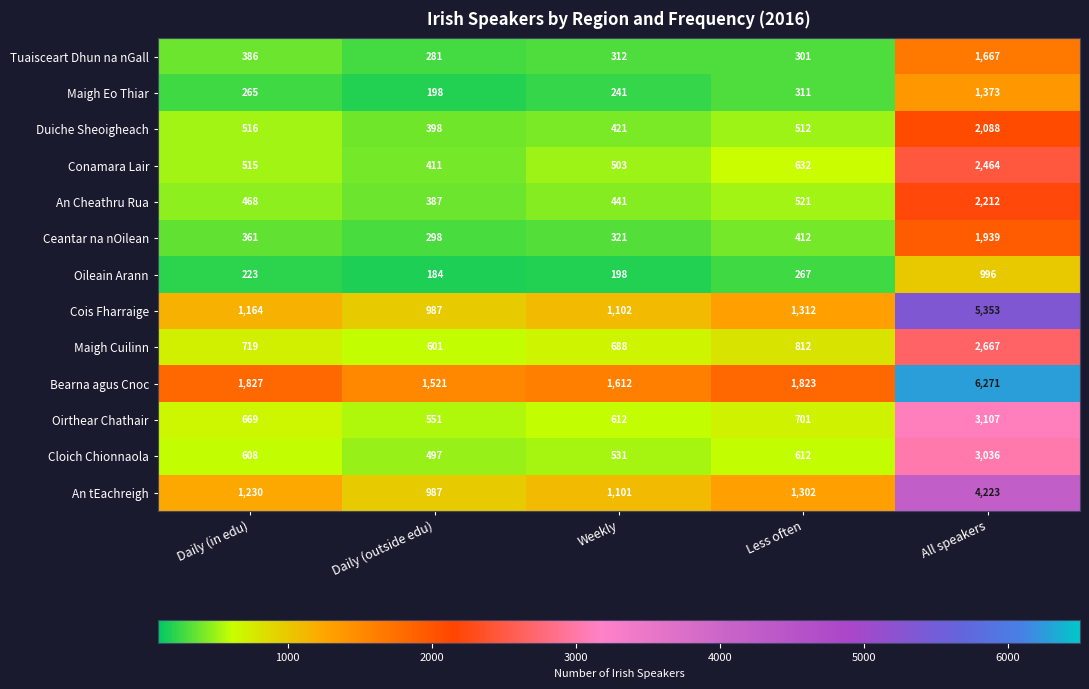

At which label does Conamara Lair reach its minimum?

Daily (outside edu)